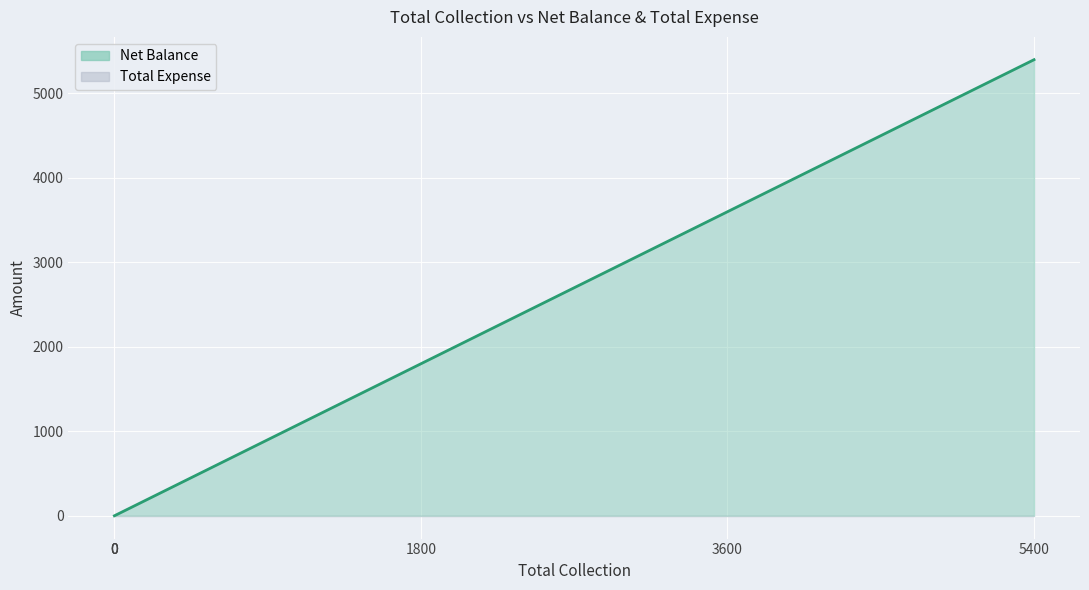

Reading left to right, what are all the values shown in this chart?

0	0	0	1800	3600	5400